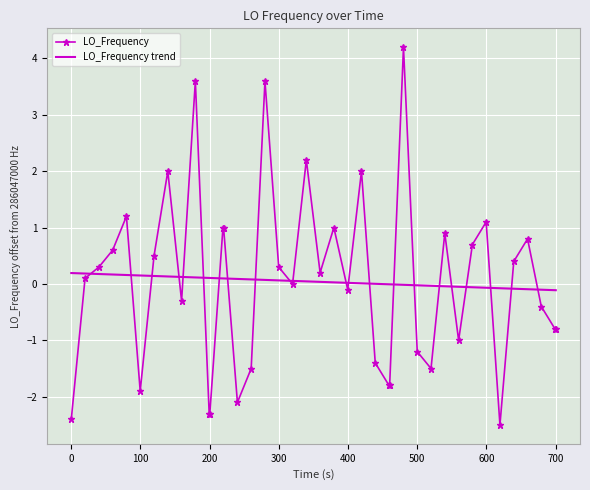

Rank the series by their maximum value, from lowest to highest.

LO_Frequency trend, LO_Frequency